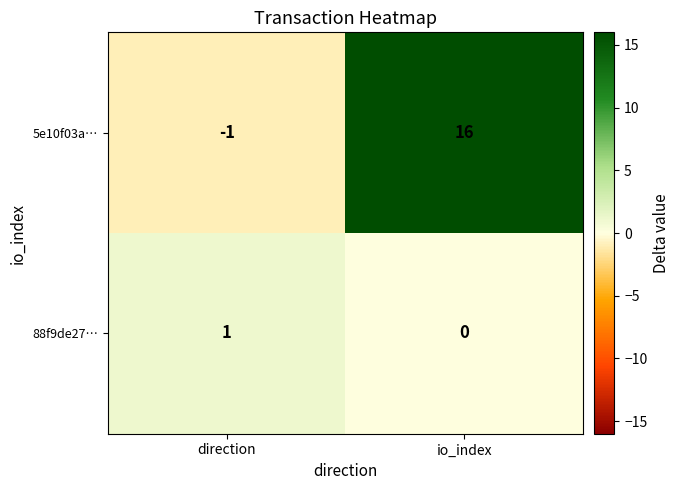

What is the smallest value displayed?

-1